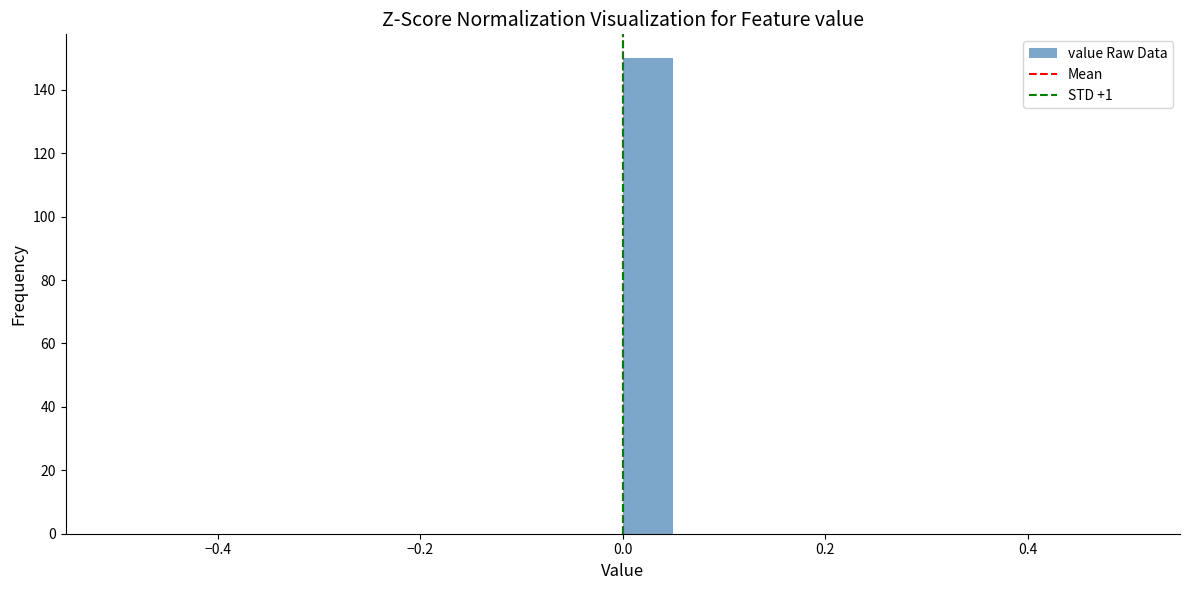

Read against the x-axis, roughly where is the centre of the tallest bar?

0.02